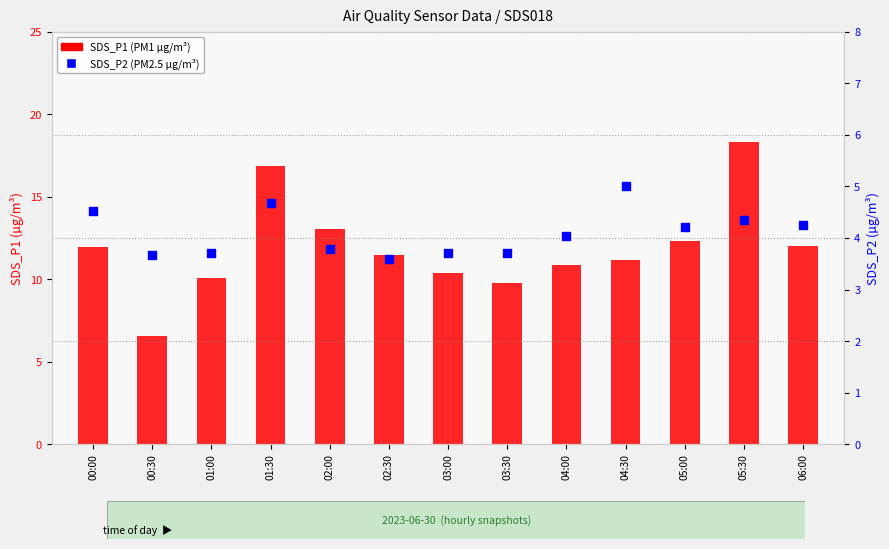

Which series reaches the maximum Y coordinate?

SDS_P1 (PM1)